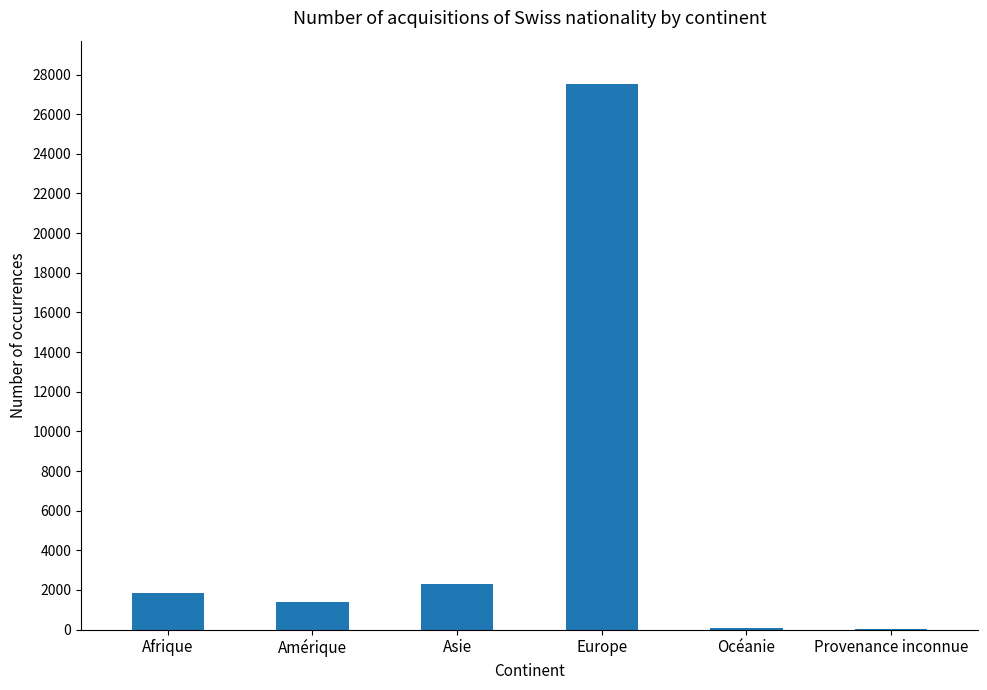

What value does the data have at Asie, to the nearest 100?

2300